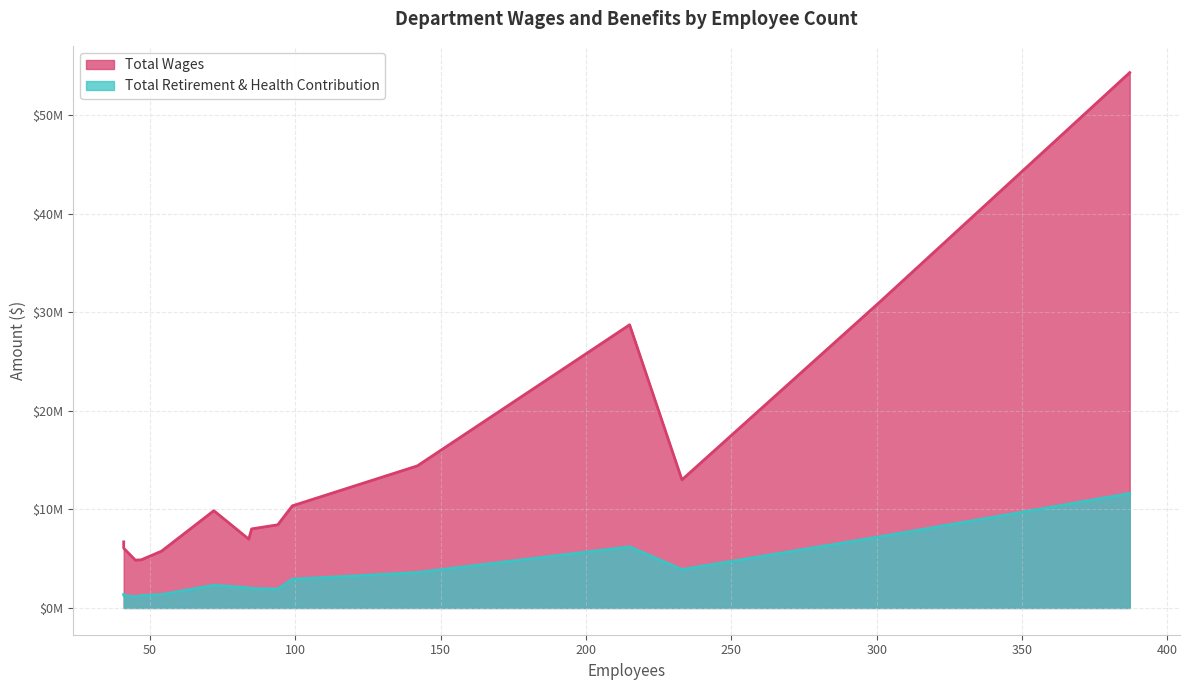

Which category has the lowest value across all series?

Business Planning And Budget